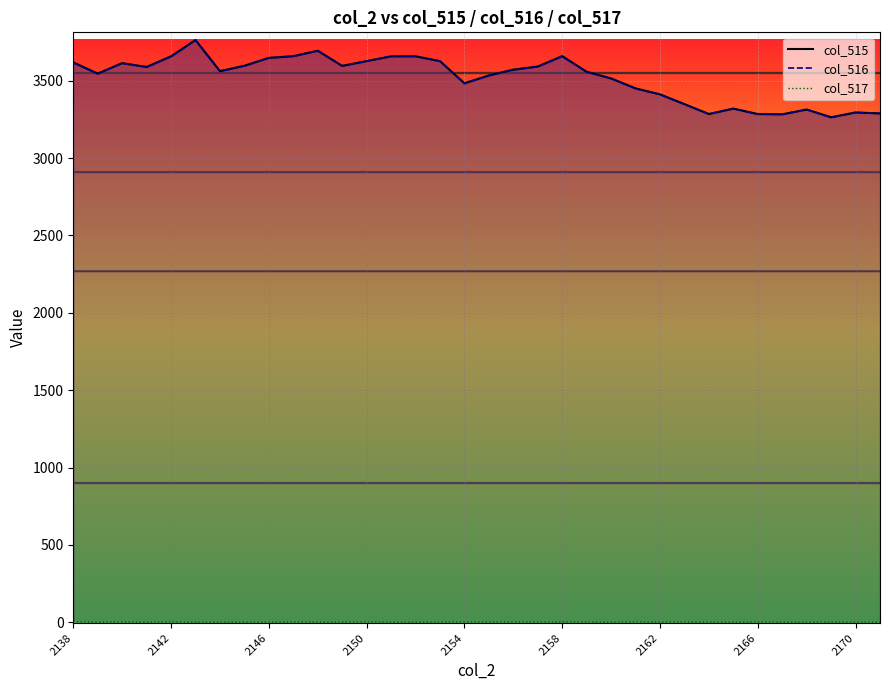

At how many categories does at least one series exceed 3506?

22